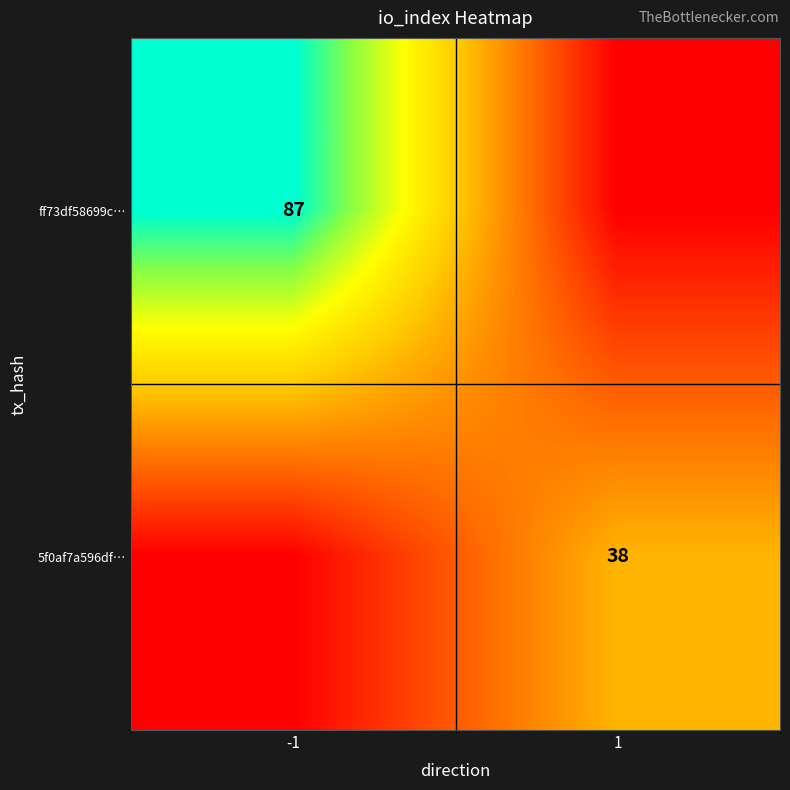

What is the difference between the highest and lowest values at -1?

87